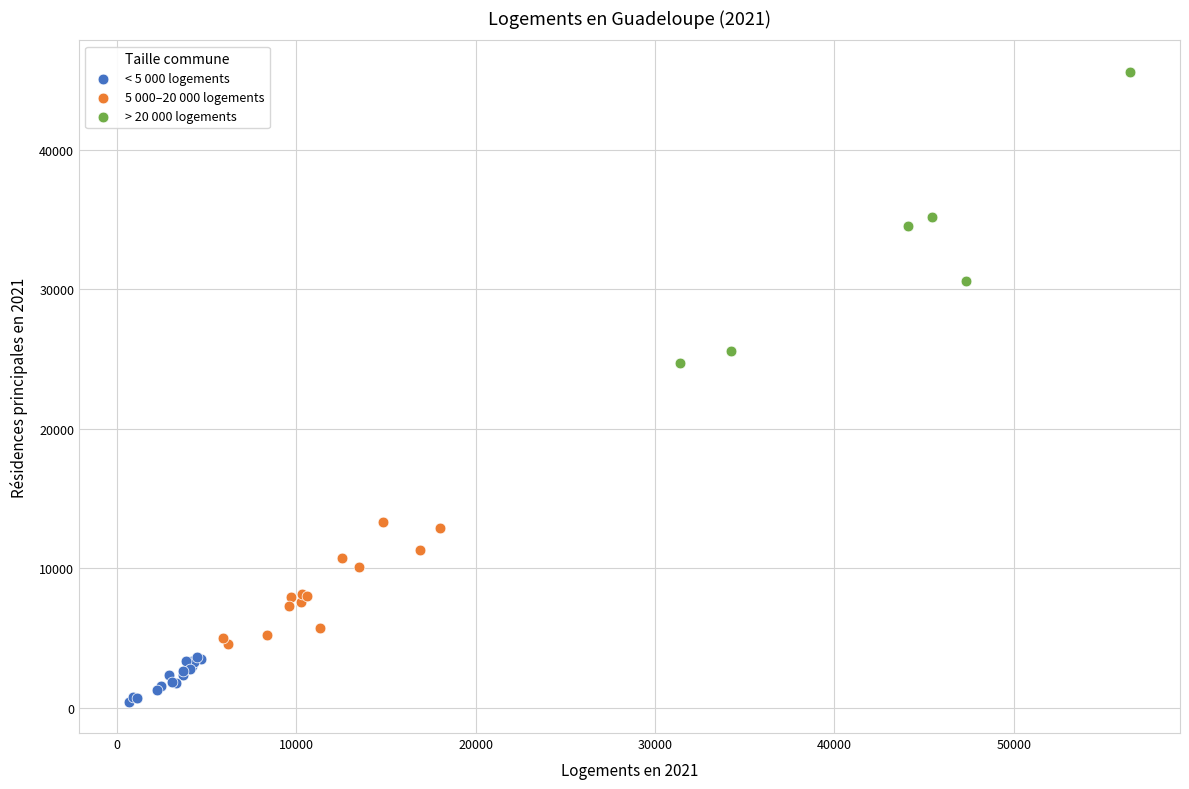

Which series has the widest spread of Y values?

> 20 000 logements